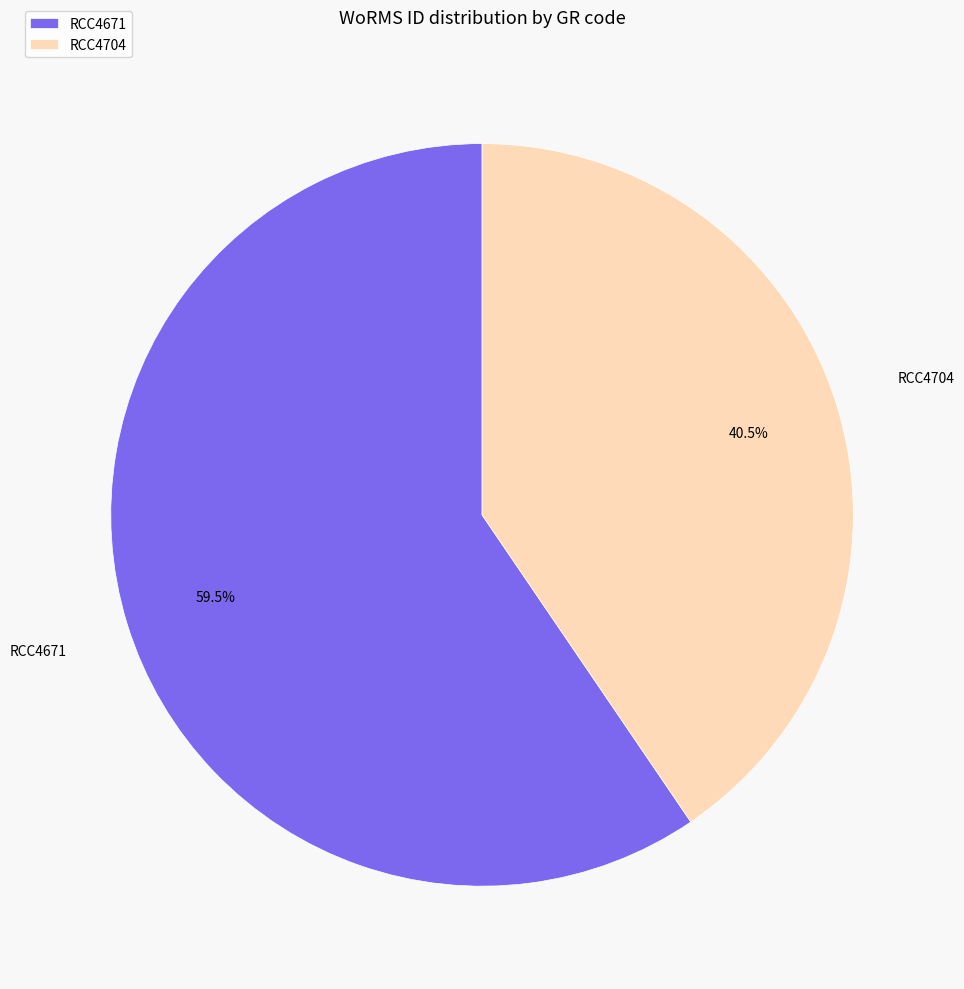

Which slice represents more than half of the pie?

RCC4671